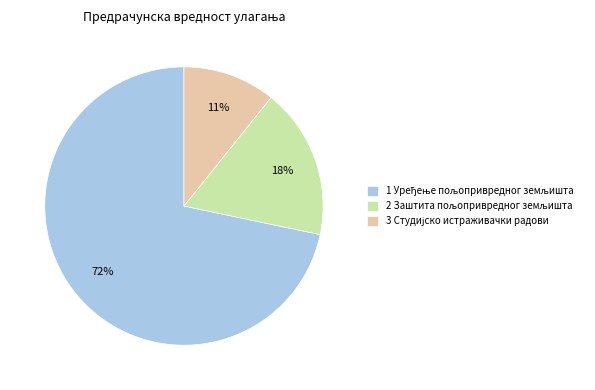

To the nearest percent, what is the average slice percentage?

33%